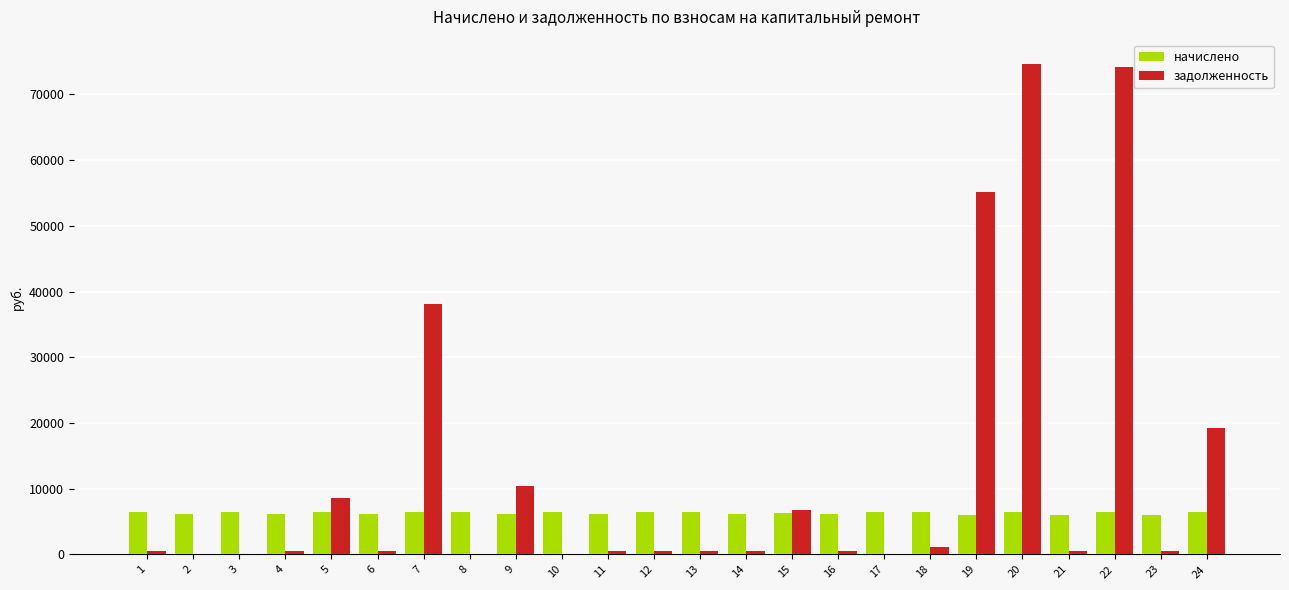

What is the sum of the начислено values at 14 and 23?

12155.8